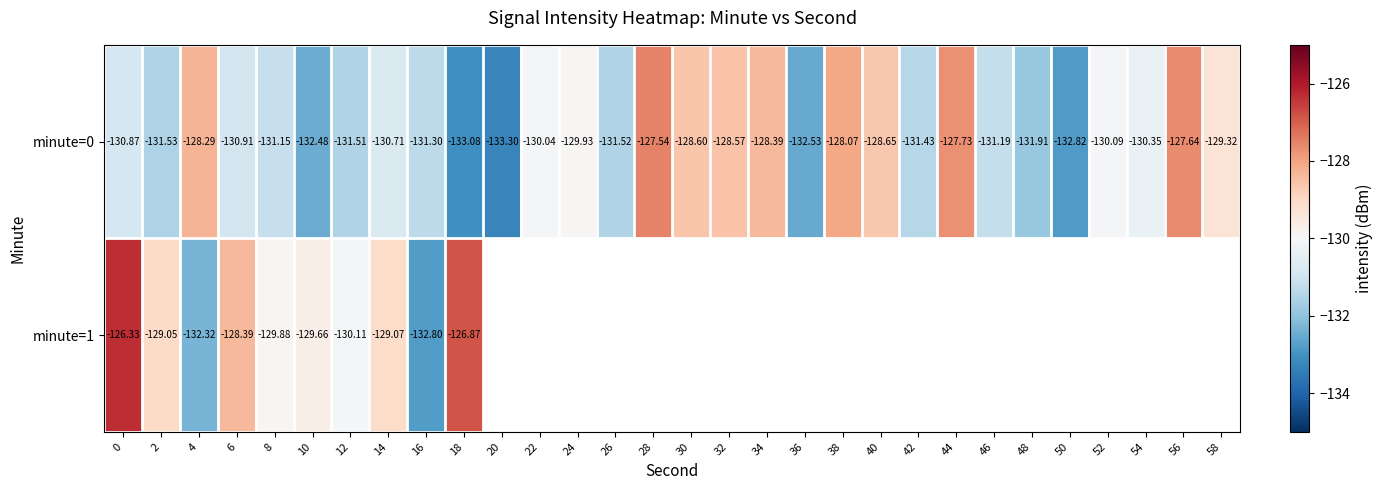

How many data points in row_0 are less than -130?

19